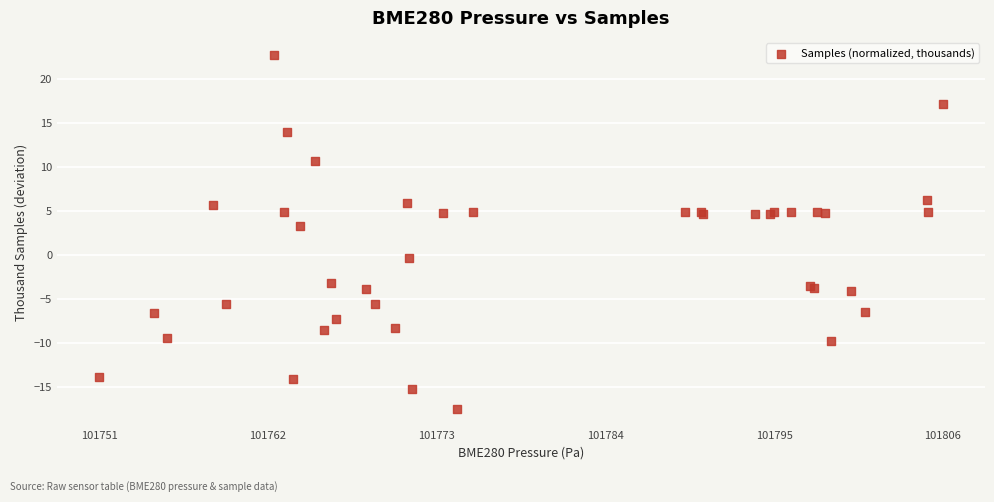

What Y value in the scatter plot is closest to 2?

3.3